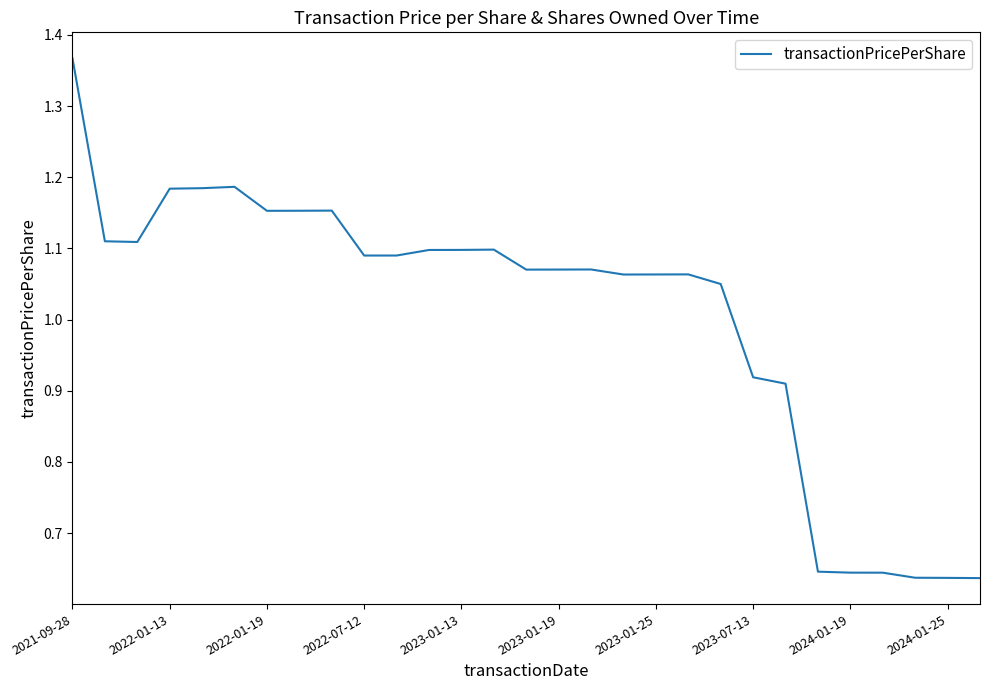

Does the chart display data point markers on the line(s)?

No